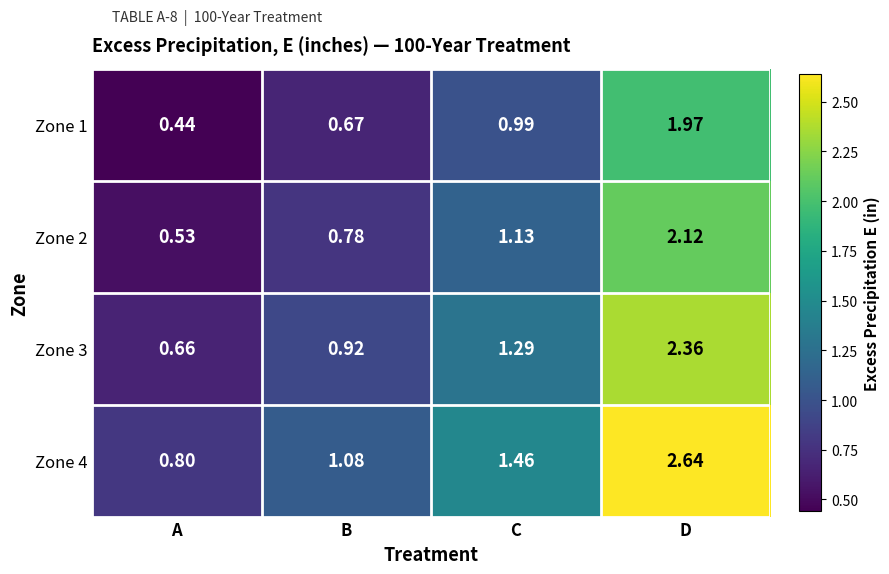

Between A and B, which series saw the biggest shift?

Zone 4